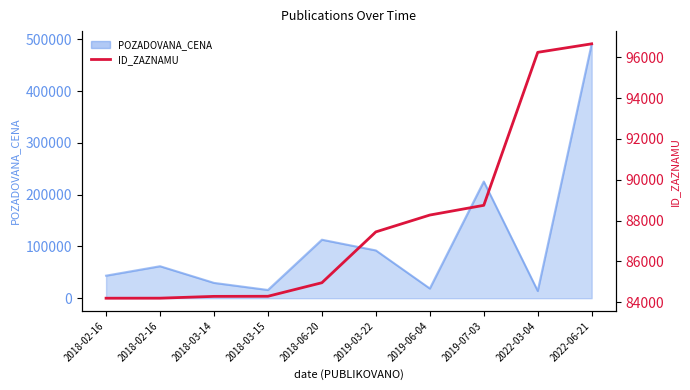

What is the change in value from 2018-03-14 to 2018-03-15?

+5